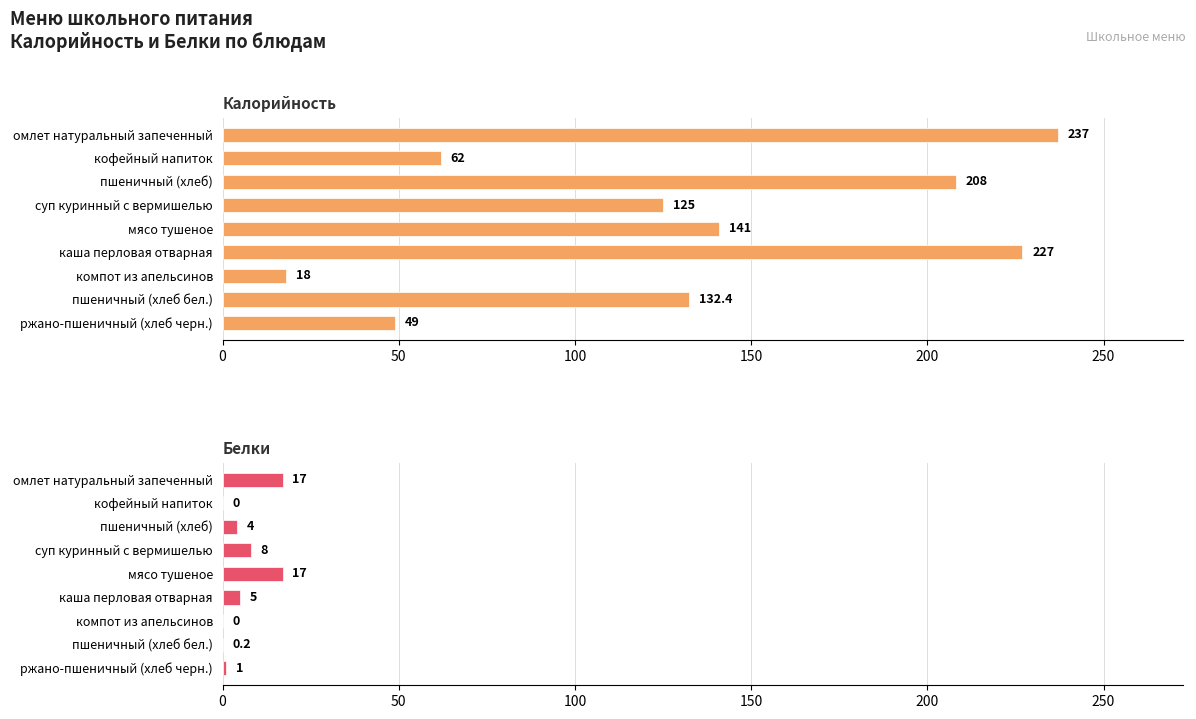

At how many categories does at least one series exceed 177?

3